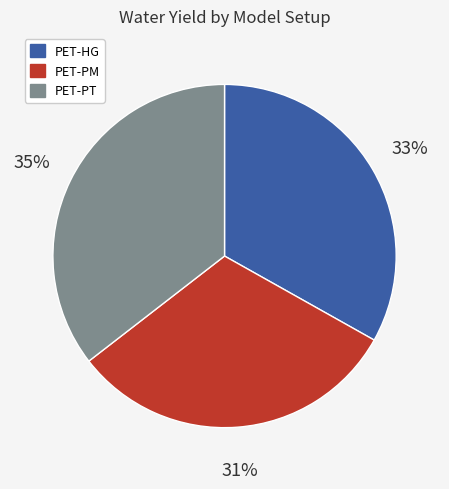

Is there any slice that represents more than half of the pie?

No